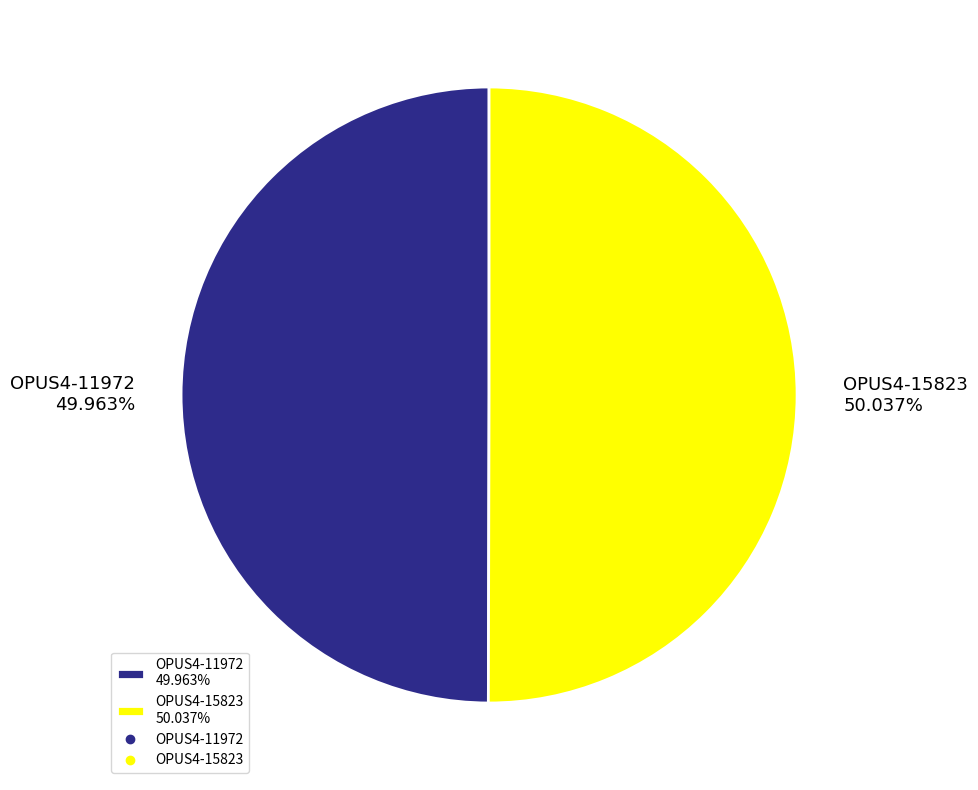

Combined, do OPUS4-15823 50.037% and OPUS4-11972 49.963% account for over 50%?

Yes